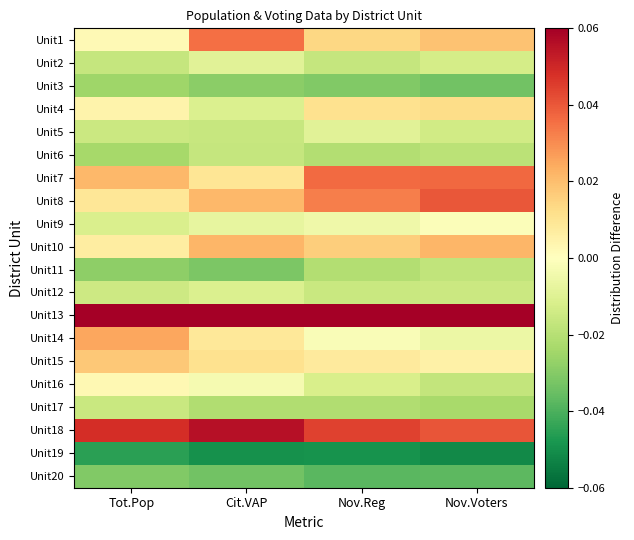

Rank the series at Tot.Pop from highest to lowest value.

Unit13, Unit18, Unit14, Unit7, Unit15, Unit8, Unit10, Unit4, Unit16, Unit1, Unit9, Unit12, Unit5, Unit17, Unit2, Unit6, Unit3, Unit11, Unit20, Unit19